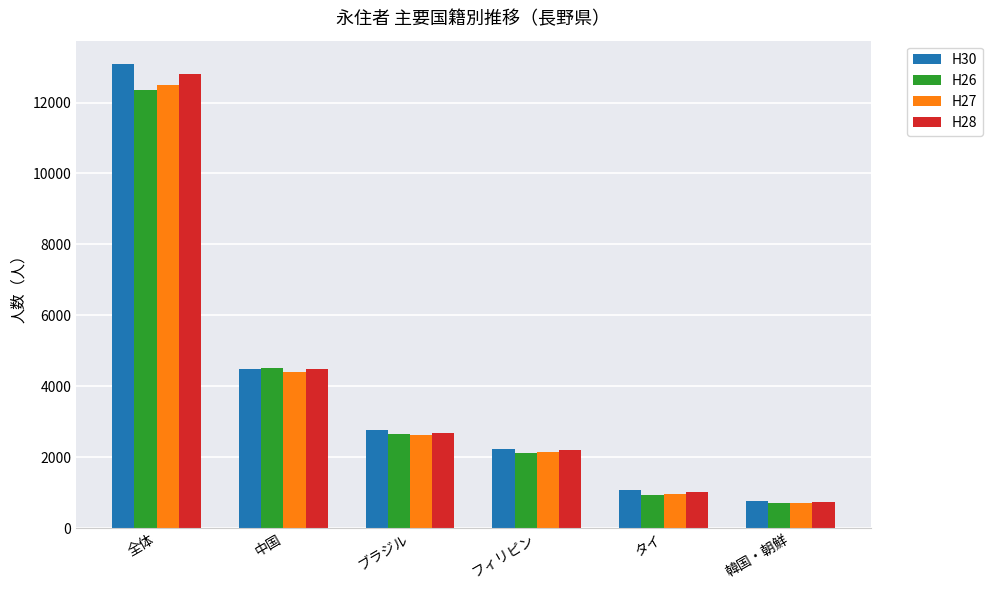

How many bars are there in total?

24